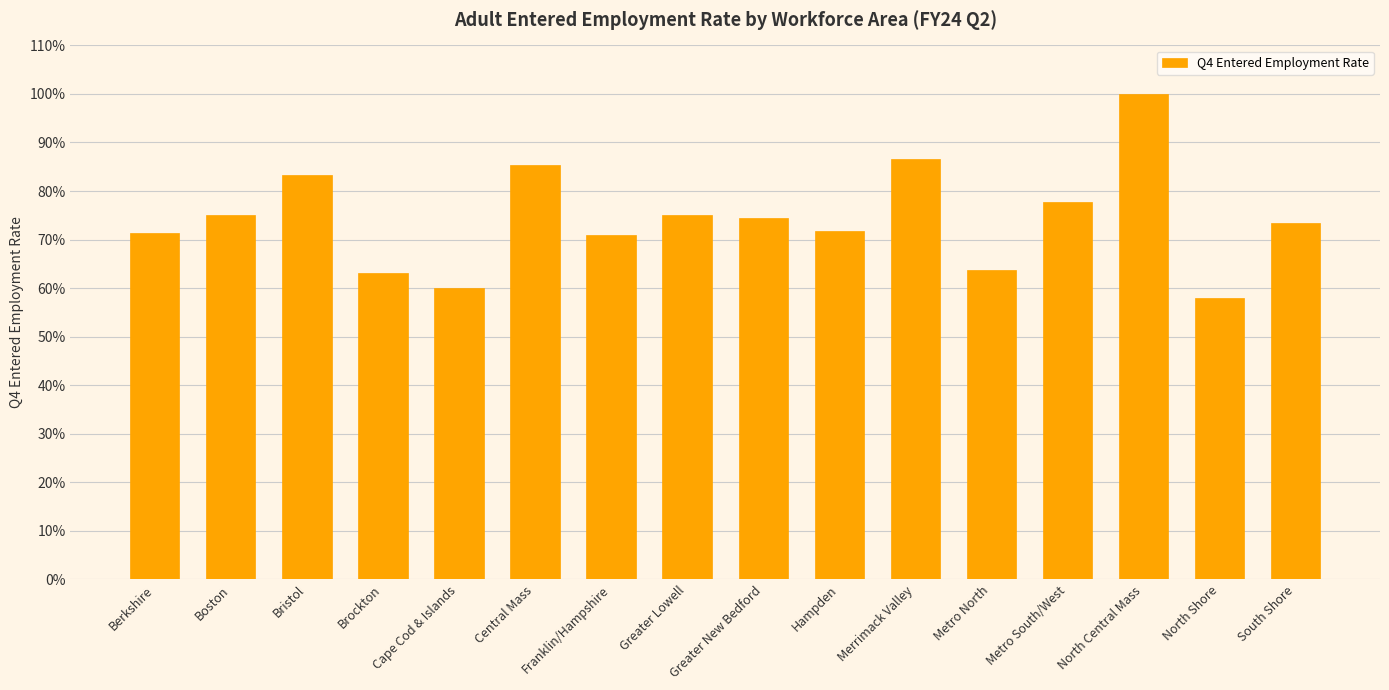

Reading left to right, what are all the values shown in this chart?

0.7	0.8	0.8	0.6	0.6	0.9	0.7	0.8	0.7	0.7	0.9	0.6	0.8	1.0	0.6	0.7